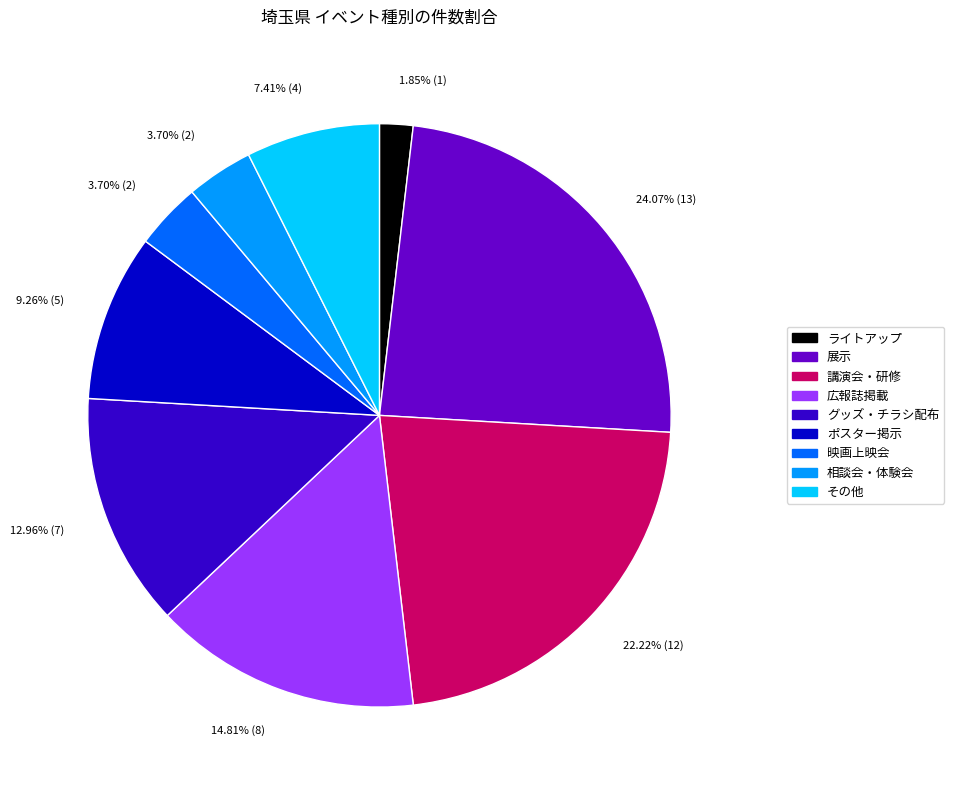

Is it true that グッズ・チラシ配布 is 3% of the pie?

False